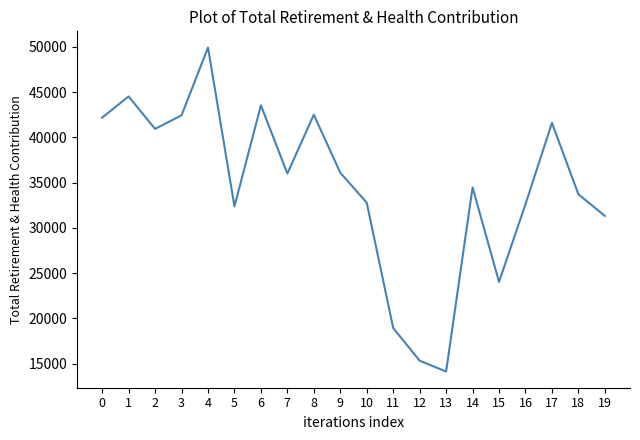

What is the smallest value displayed?

14124